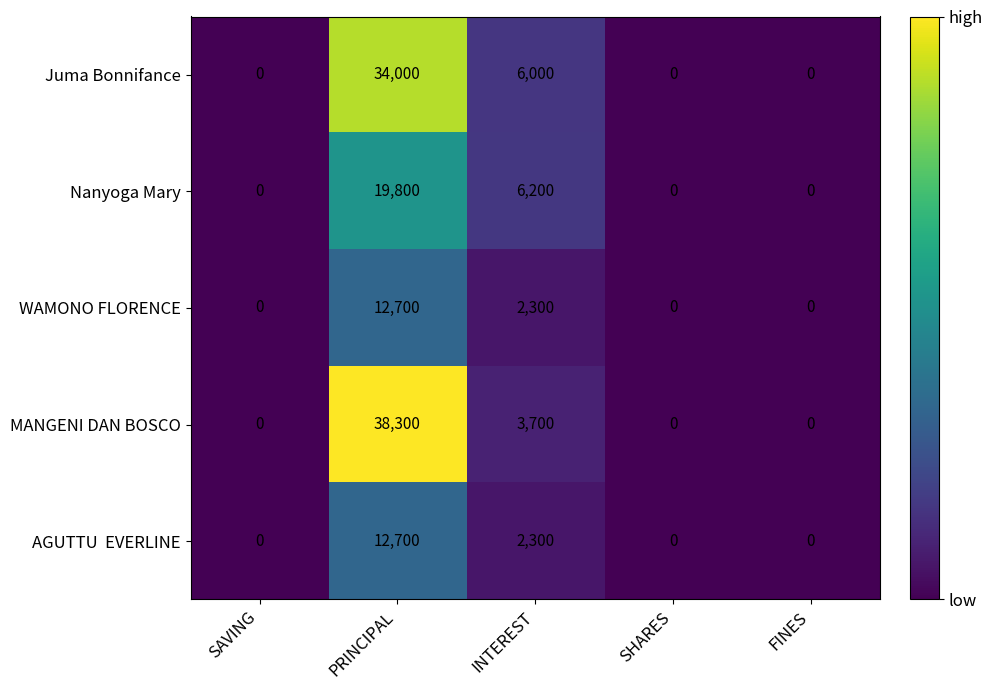

The Nanyoga Mary series shows -9698 at SHARES. True or false?

False